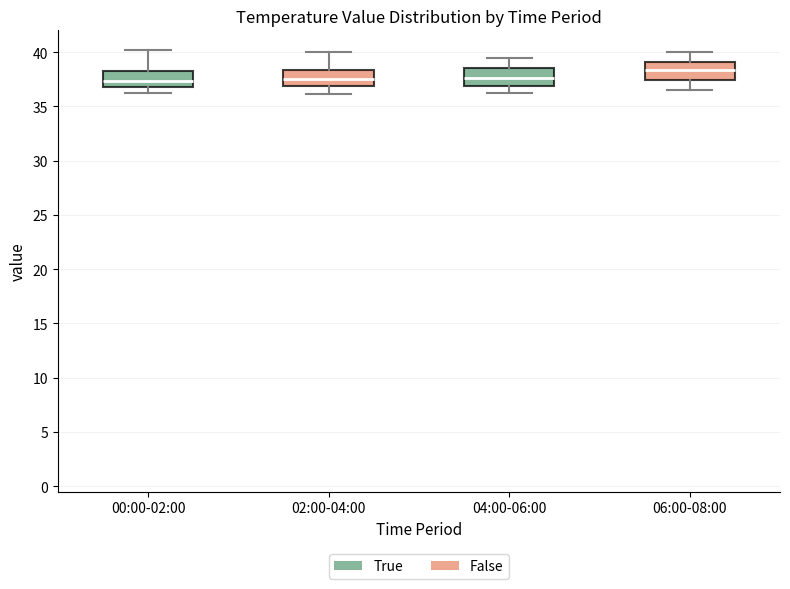

Reading left to right, read every box against the y-axis: the position of its median line, the range the box covers, and the ends of its whiskers. The values are not printed on the chart, so give them approximately, as read against the axis.

00:00-02:00: median 37.5, box 37.0 to 38.5, whiskers 36.0 to 40.0
02:00-04:00: median 37.5, box 37.0 to 38.5, whiskers 36.0 to 40.0
04:00-06:00: median 37.5, box 37.0 to 38.5, whiskers 36.0 to 39.5
06:00-08:00: median 38.5, box 37.5 to 39.0, whiskers 36.5 to 40.0